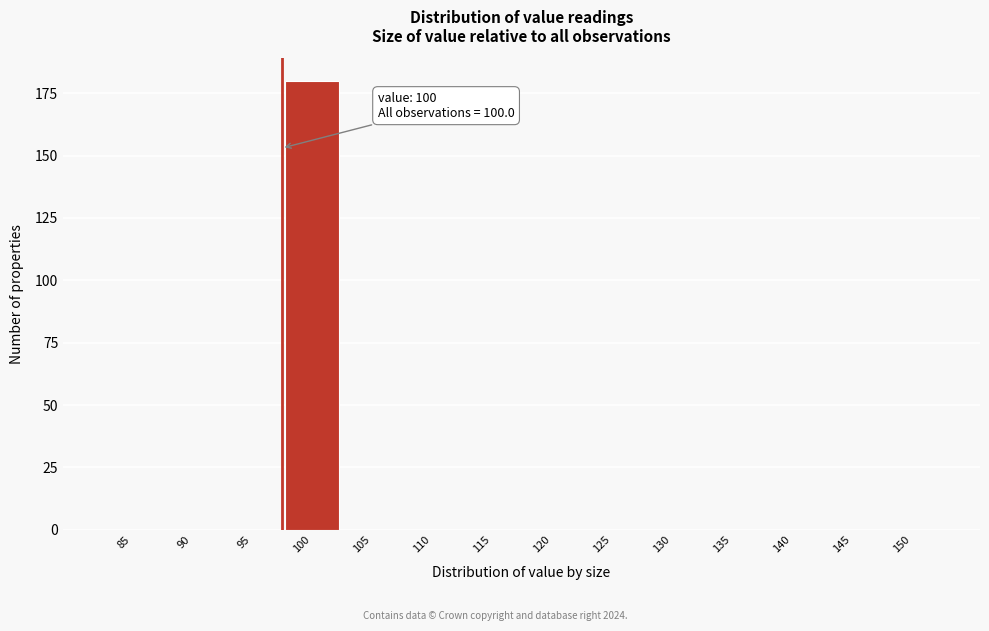

Reading left to right, transcribe all the data shown in this chart.

85=0	90=0	95=0	100=180	105=0	110=0	115=0	120=0	125=0	130=0	135=0	140=0	145=0	150=0